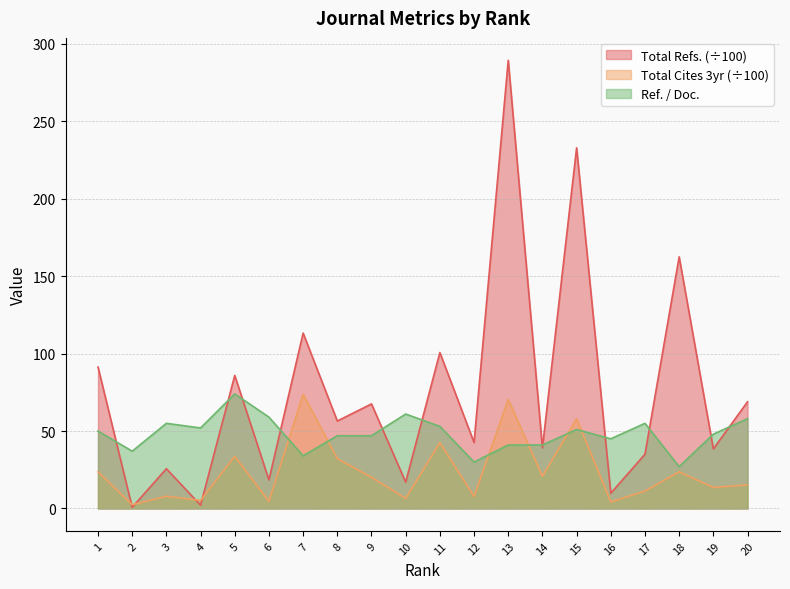

Reading left to right, transcribe all the data shown in this chart.

Total Refs.: 1=91.3	2=0.8	3=25.7	4=2.1	5=85.9	6=18.4	7=113.3	8=56.5	9=67.5	10=17.0	11=100.7	12=42.6	13=289.4	14=39.1	15=232.9	16=9.8	17=35.0	18=162.5	19=38.4	20=68.9
Total Cites (3years): 1=23.7	2=2.4	3=7.9	4=5.2	5=33.6	6=4.6	7=73.7	8=32.2	9=20.2	10=6.5	11=42.5	12=7.7	13=70.4	14=20.8	15=58.0	16=4.2	17=11.2	18=23.7	19=13.6	20=15.3
Ref. / Doc.: 1=50.0	2=37.0	3=55.0	4=52.0	5=74.0	6=59.0	7=34.0	8=47.0	9=47.0	10=61.0	11=53.0	12=30.0	13=41.0	14=41.0	15=51.0	16=45.0	17=55.0	18=27.0	19=48.0	20=58.0